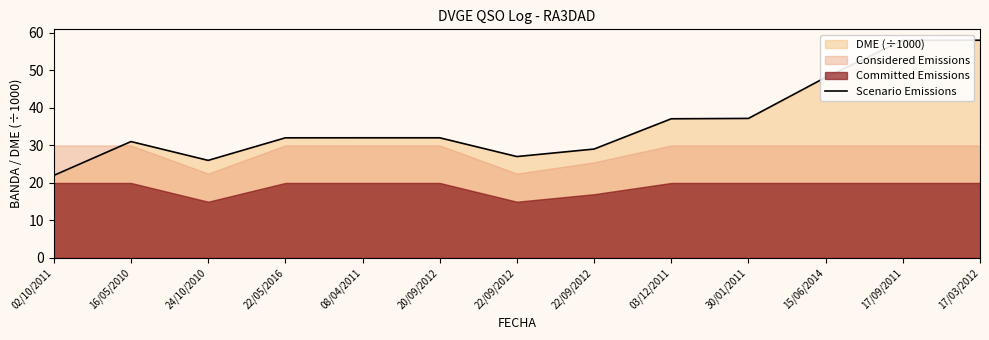

Is it true that the value at 03/12/2011 is 37.1?

True